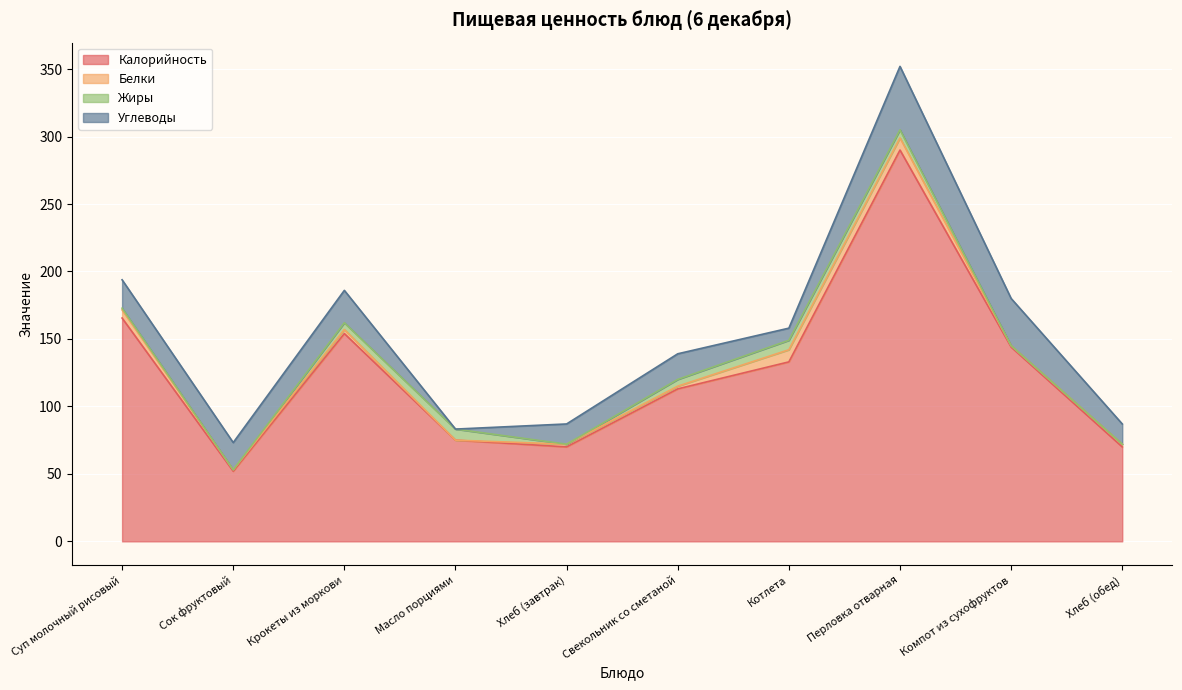

Where is the first local maximum for Белки?

Крокеты из моркови